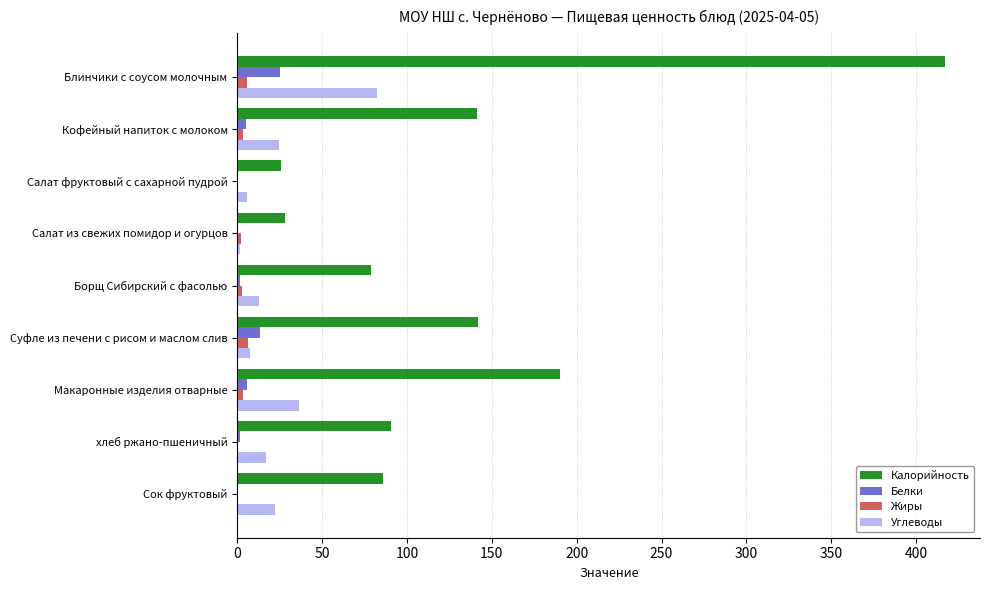

What is the greatest value displayed?

416.9